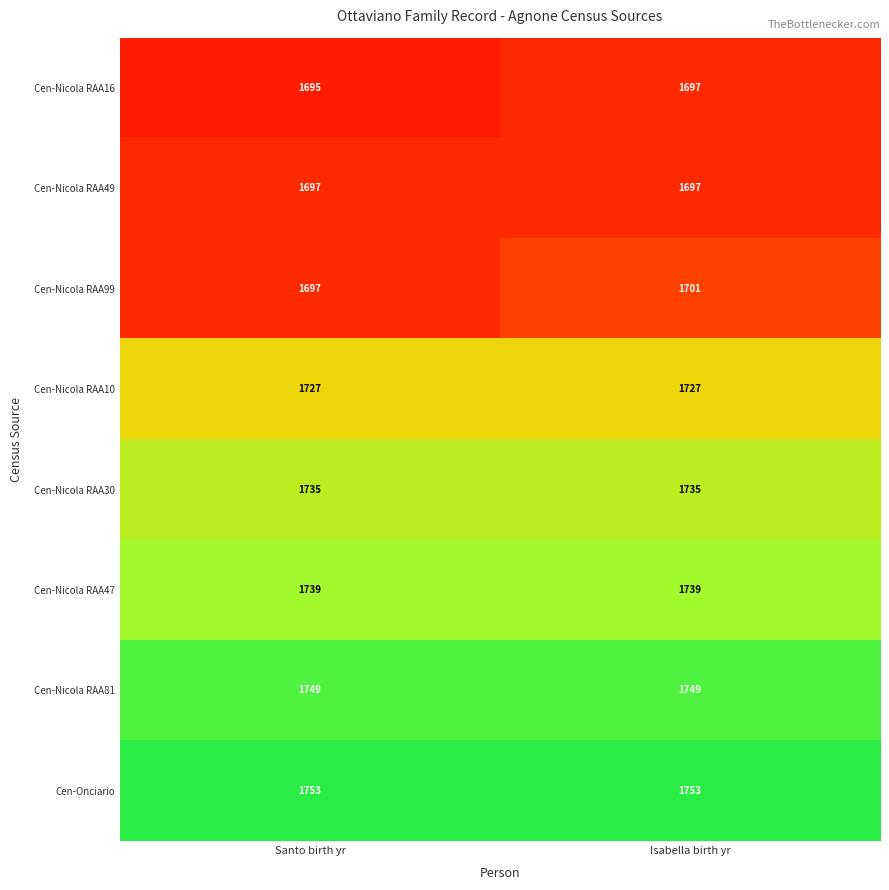

Which series has the largest total across all categories?

Cen-Onciario